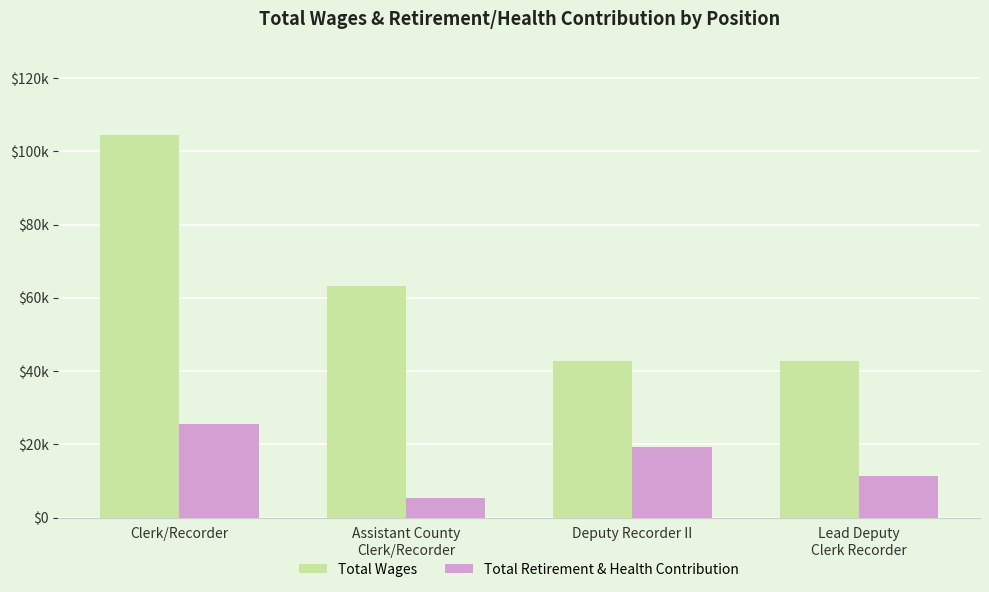

Rank the series at Lead Deputy
Clerk Recorder from lowest to highest value.

Total Retirement & Health Contribution, Total Wages